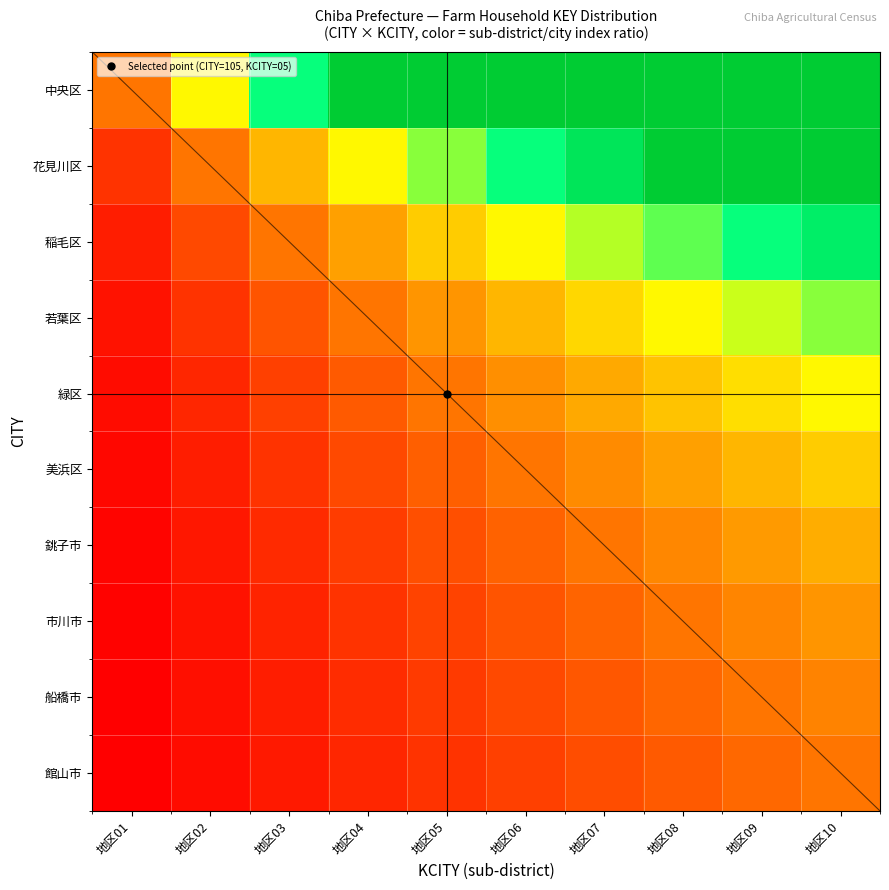

True or false: 船橋市 has a value of 0.2 at 地区02.

True